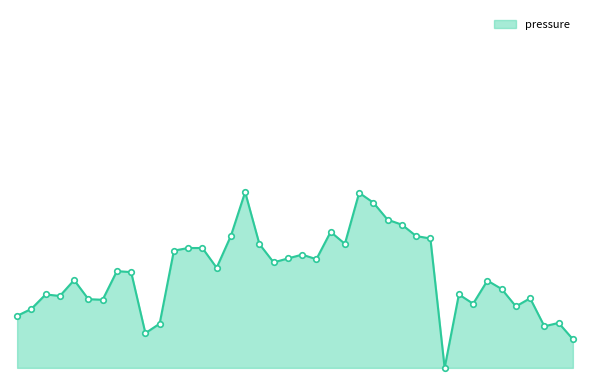

What is the value of the 5th point from the left?

14.5